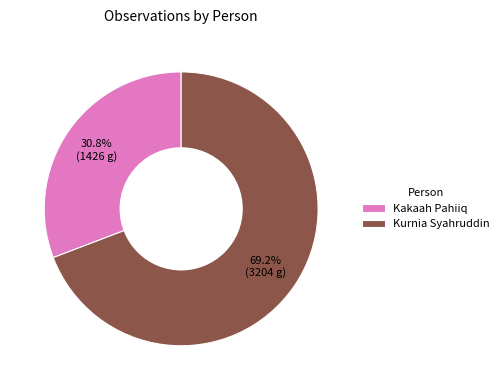

To the nearest percent, what is the combined percentage of Kurnia Syahruddin and Kakaah Pahiiq?

100%